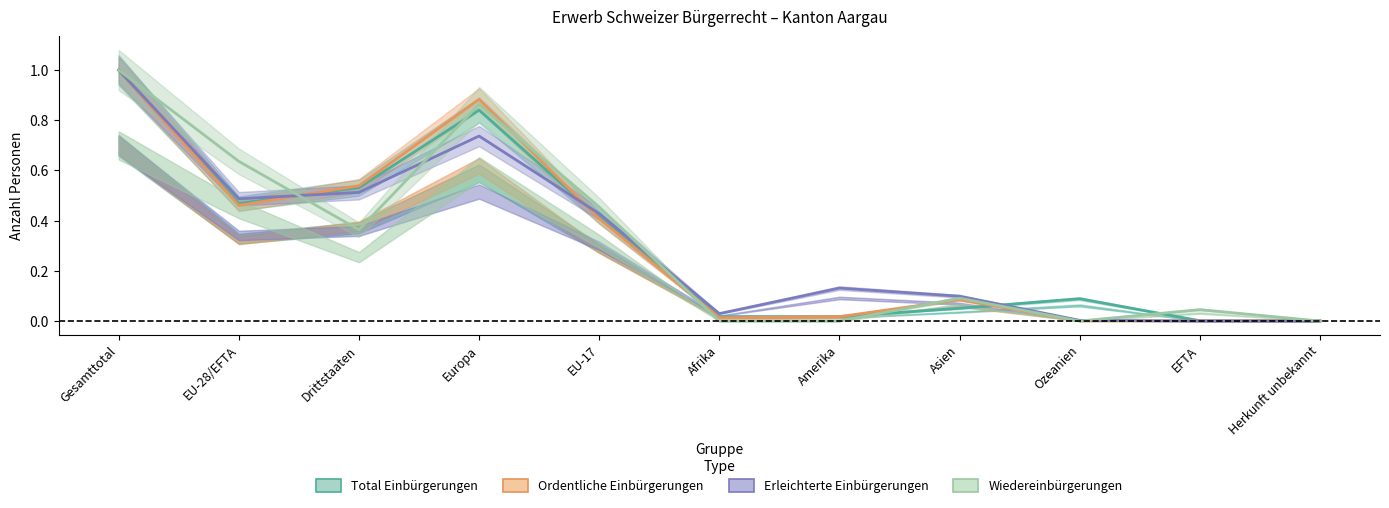

At how many categories does at least one series exceed 0?

11